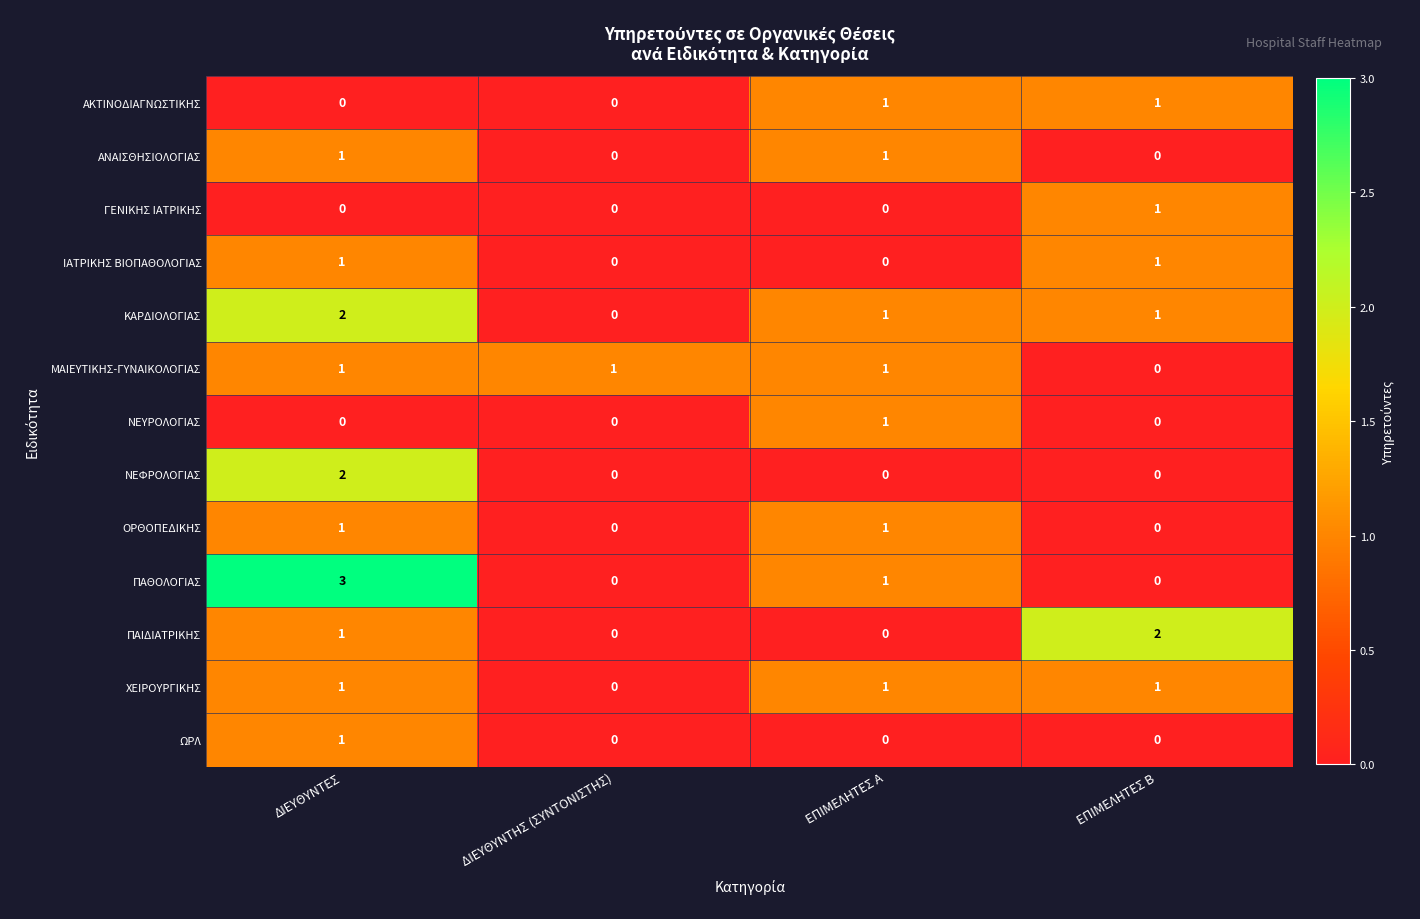

Which category has the highest value in the ΩΡΛ series?

ΔΙΕΥΘΥΝΤΕΣ